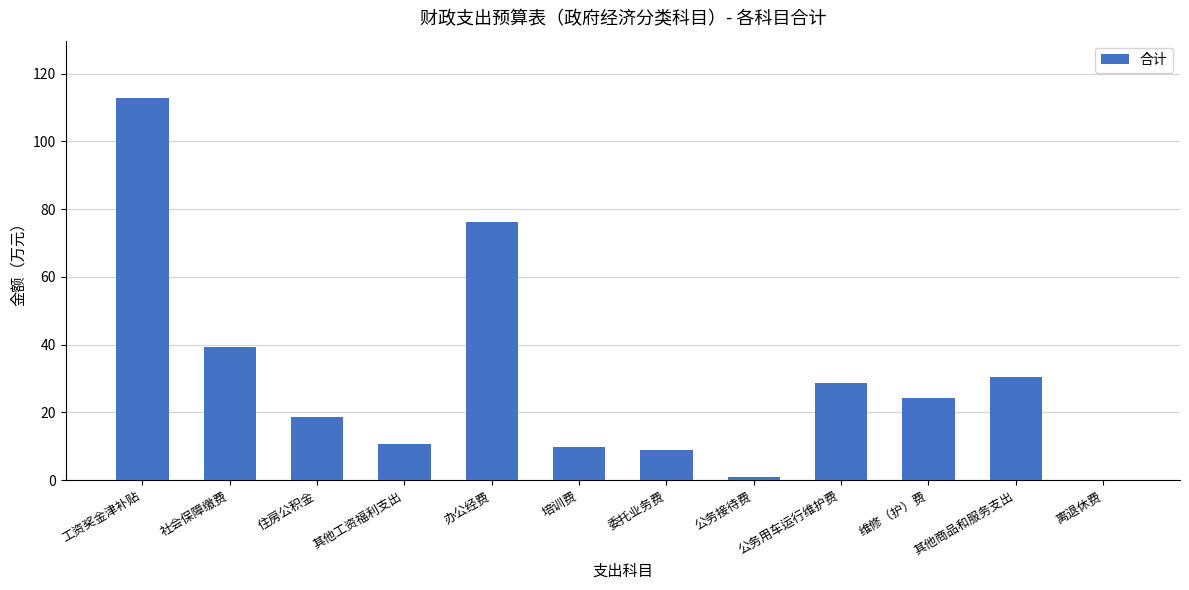

What is the sum of all values?

361.1